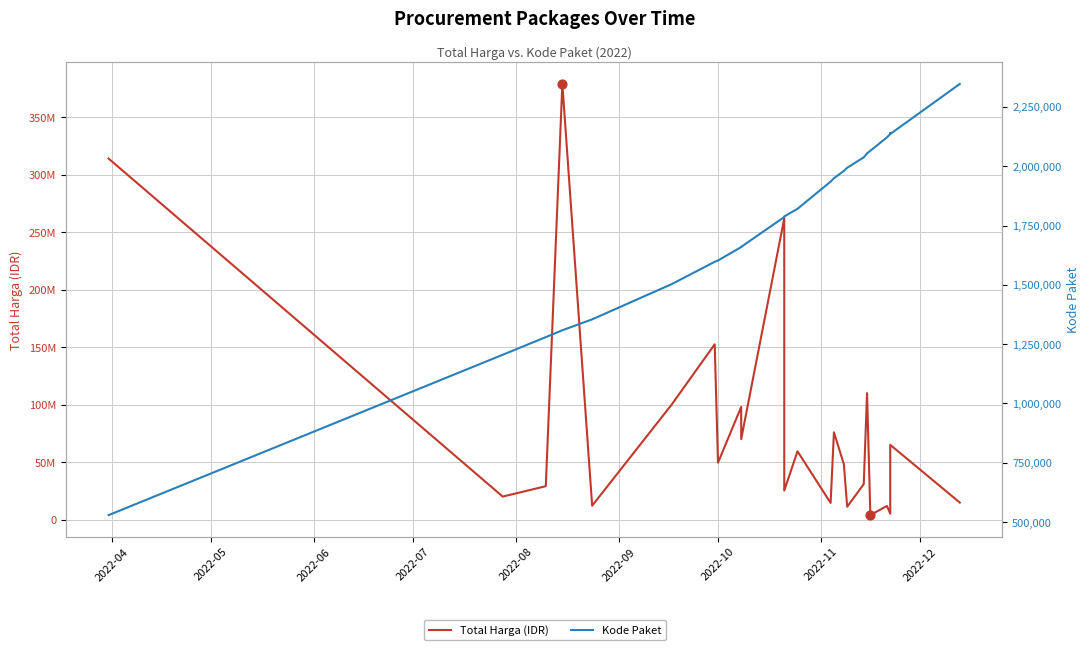

Is the value of Total Harga (IDR) at 22 greater than the value of Kode Paket at 23?

Yes